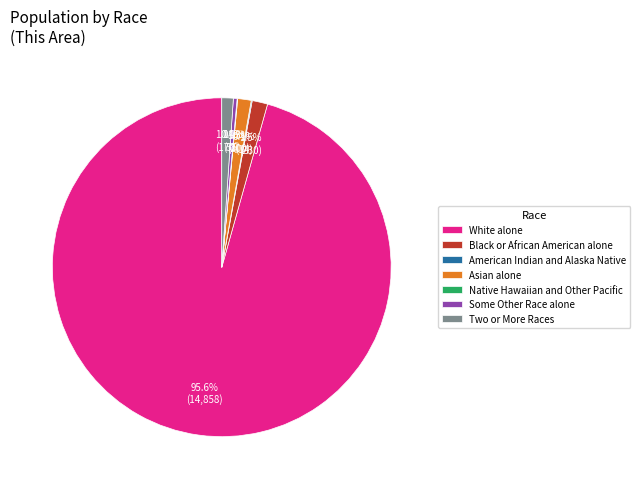

Which slice is the largest?

White alone